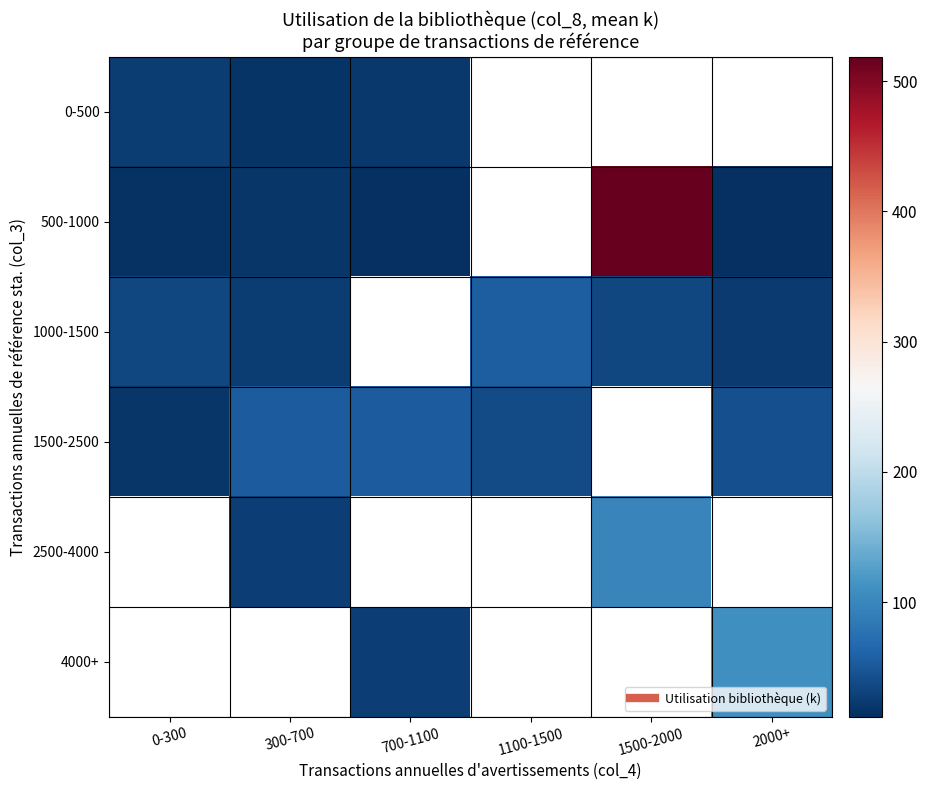

The 2500-4000 series shows 133.4 at 1500-2000. True or false?

False